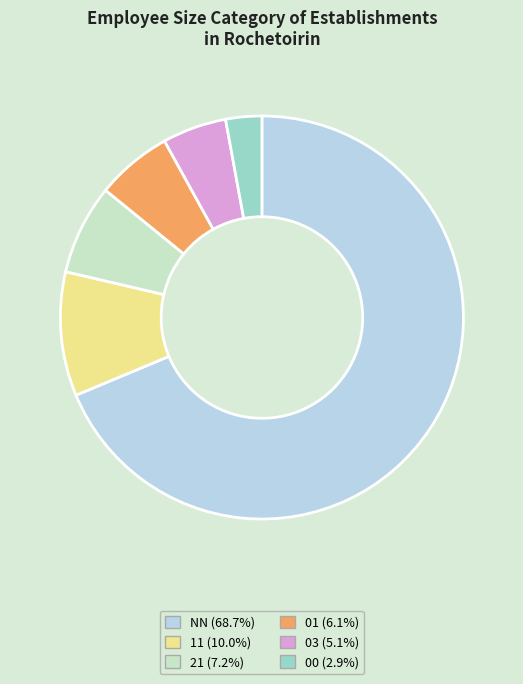

What is the ratio of the value at NN to the value at 03?

13.4